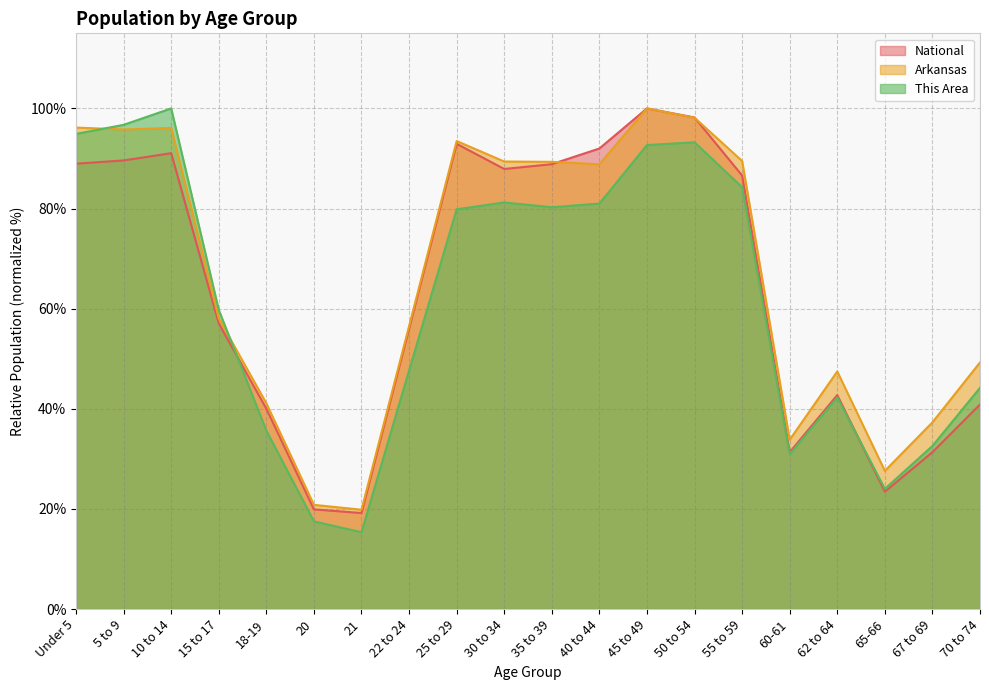

Reading right to left, transcribe all the data shown in this chart.

This Area: 70 to 74=44.2	67 to 69=32.6	65-66=24.0	62 to 64=42.3	60-61=30.9	55 to 59=84.3	50 to 54=93.2	45 to 49=92.7	40 to 44=81.0	35 to 39=80.3	30 to 34=81.2	25 to 29=79.9	22 to 24=47.6	21=15.3	20=17.5	18-19=35.6	15 to 17=59.8	10 to 14=100.0	5 to 9=96.7	Under 5=94.9
Arkansas: 70 to 74=49.3	67 to 69=37.3	65-66=27.6	62 to 64=47.5	60-61=33.8	55 to 59=89.5	50 to 54=98.1	45 to 49=100.0	40 to 44=88.8	35 to 39=89.3	30 to 34=89.4	25 to 29=93.5	22 to 24=56.5	21=19.8	20=20.8	18-19=41.1	15 to 17=58.1	10 to 14=96.1	5 to 9=95.8	Under 5=96.2
National: 70 to 74=40.9	67 to 69=31.3	65-66=23.4	62 to 64=42.7	60-61=31.3	55 to 59=86.6	50 to 54=98.2	45 to 49=100.0	40 to 44=92.0	35 to 39=88.9	30 to 34=87.9	25 to 29=92.9	22 to 24=56.0	21=19.2	20=19.9	18-19=40.0	15 to 17=57.0	10 to 14=91.1	5 to 9=89.6	Under 5=89.0